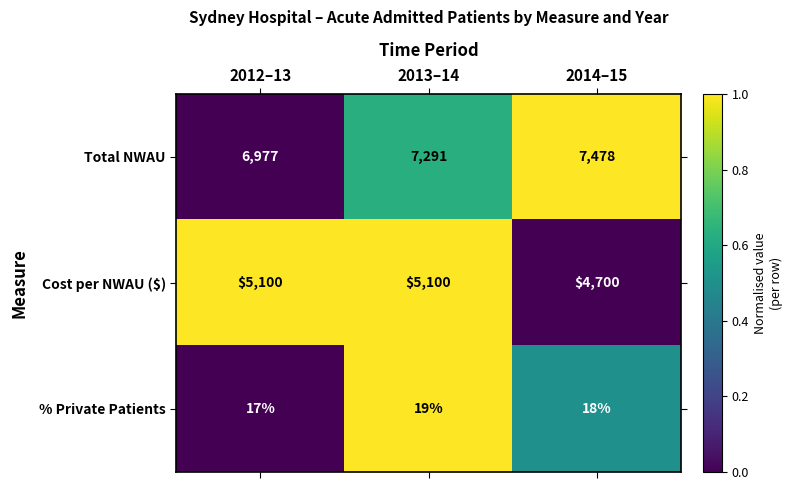

Which series has the widest spread of values?

Total NWAU